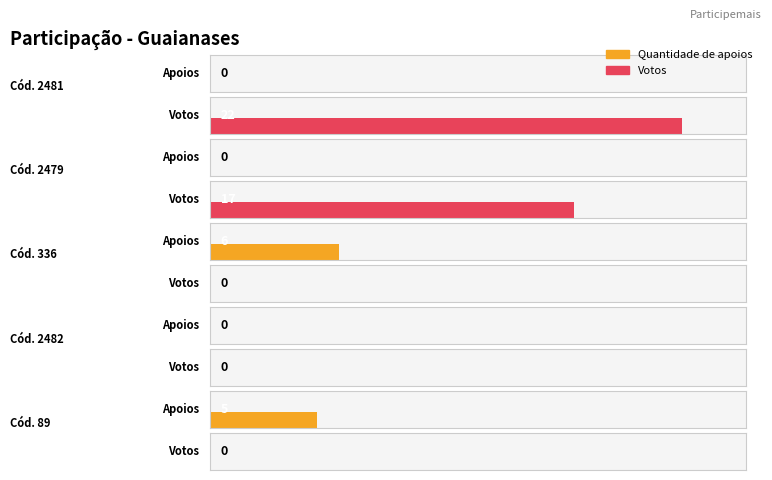

How many bars are there in total?

10